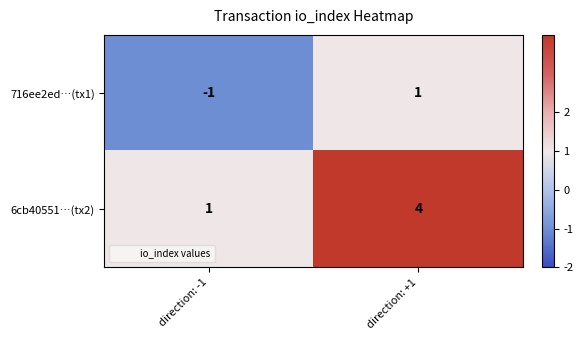

What is the sum of all 6cb40551…(tx2) values?

5